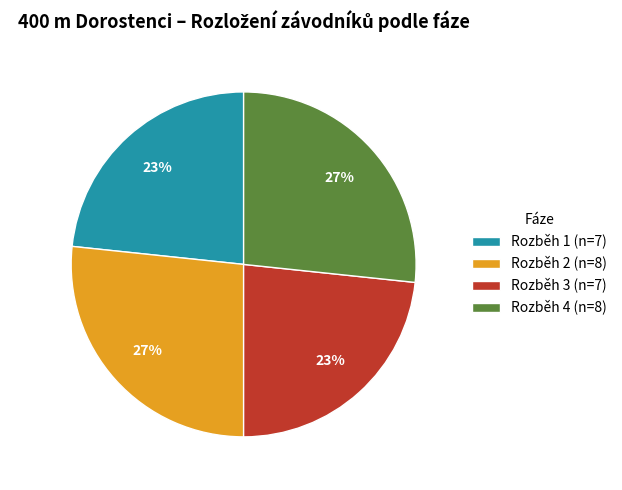

What percentage is the Rozběh 2 (n=8) slice, to the nearest percent?

27%